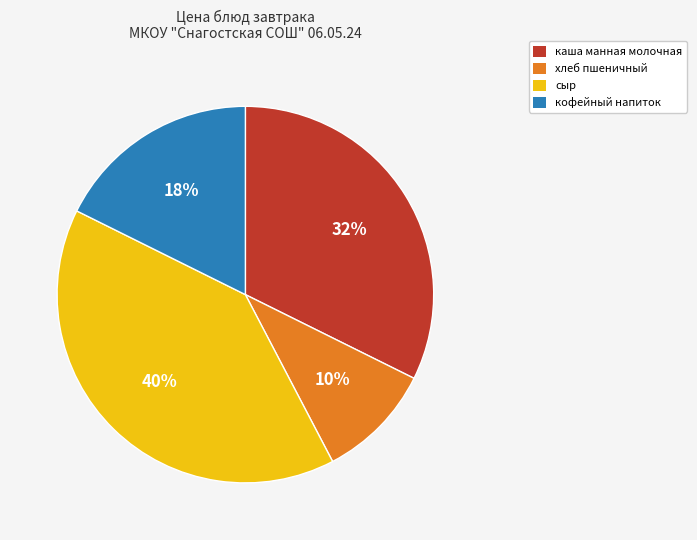

Is there a majority slice in this chart?

No